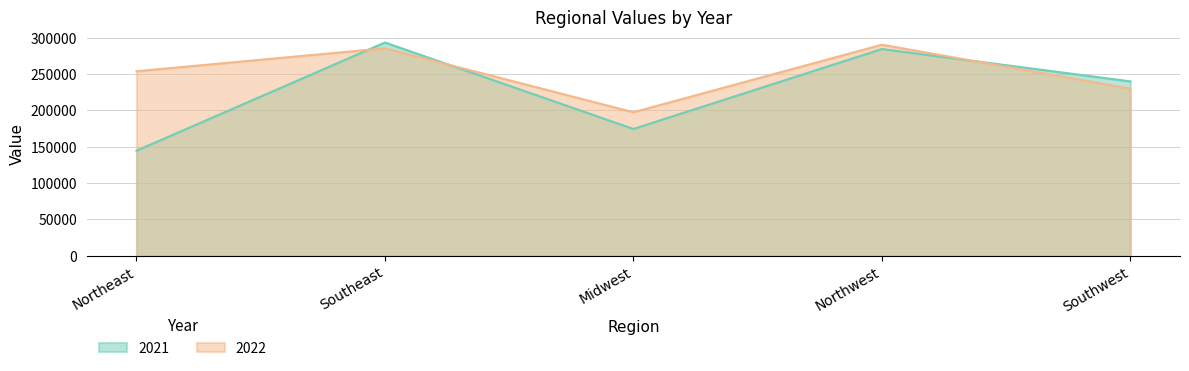

What are all the series names shown in the legend?

2021, 2022